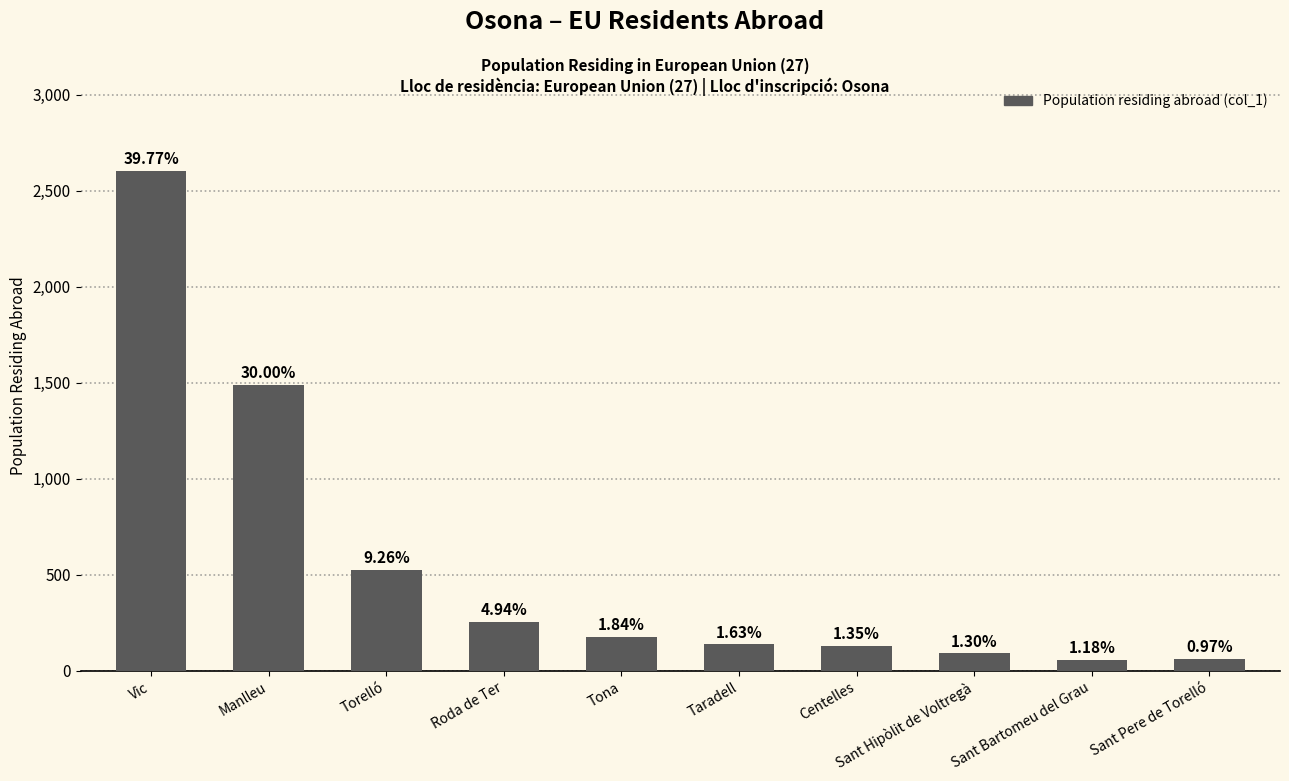

How many bars are there in total?

10